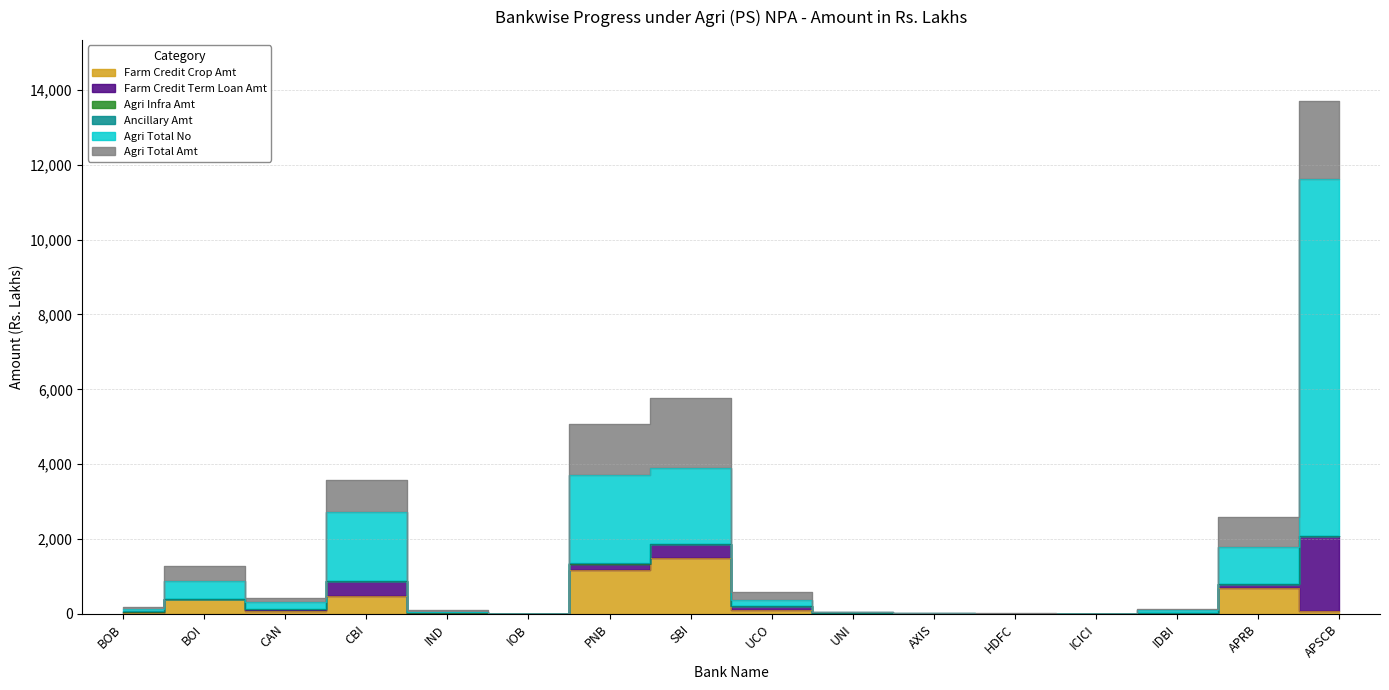

Is it true that Agri Total No equals 100.8 at IND?

False